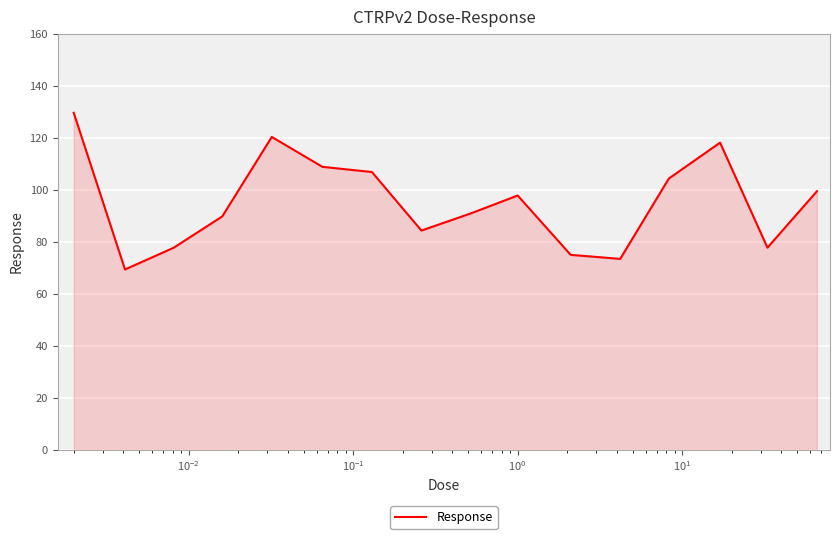

What is the minimum value shown in the chart?

69.4